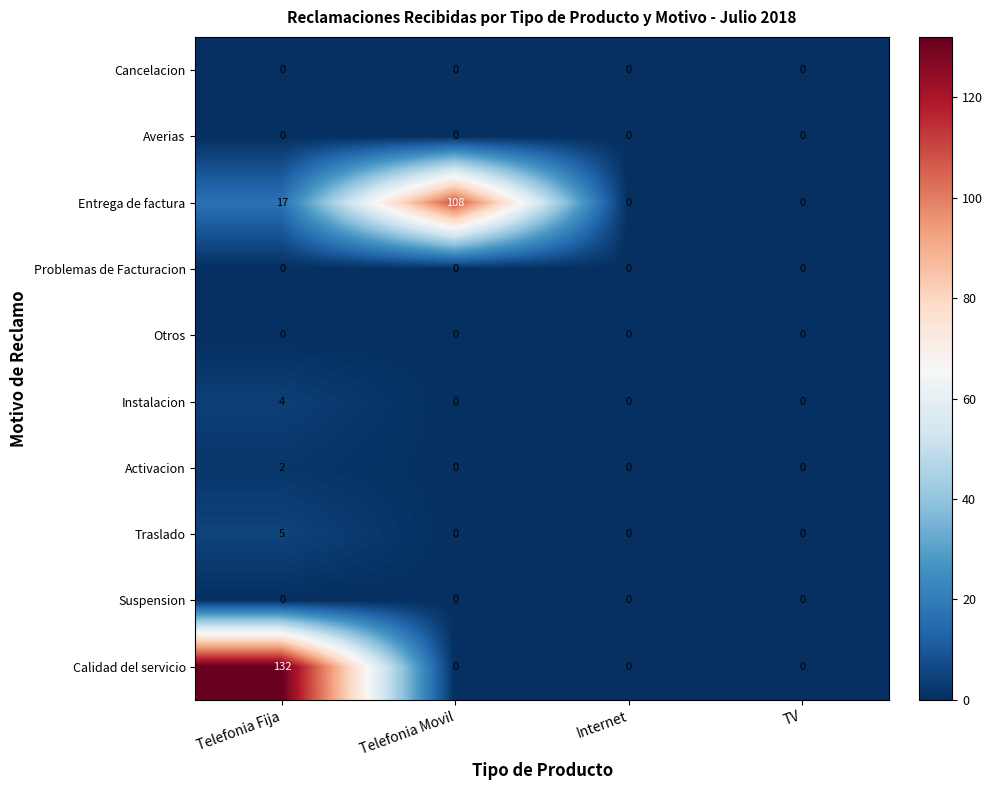

What is the spread (max minus min) of values at Telefonia Fija?

132